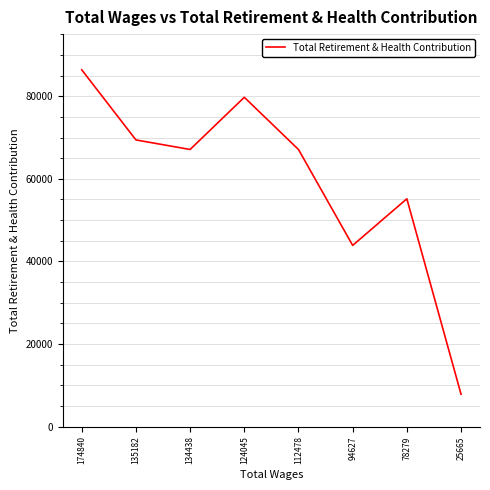

At which label is the value closest to 47128?

94627